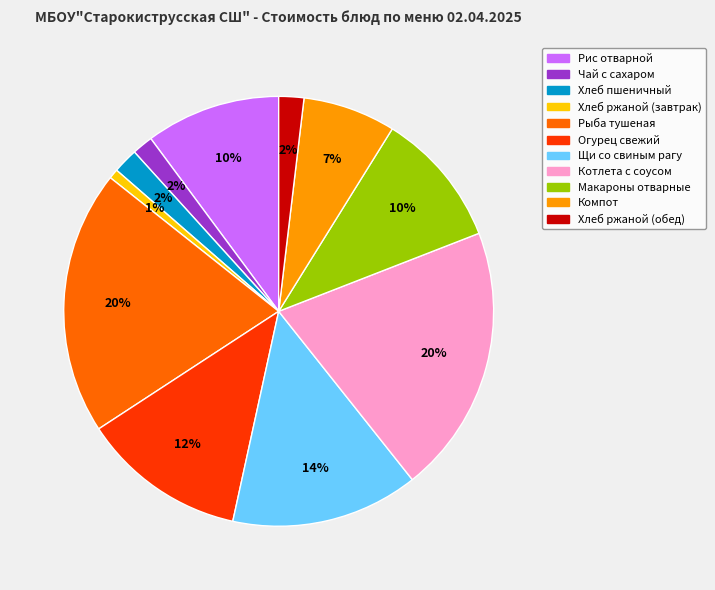

To the nearest percent, what is the average slice percentage?

9%